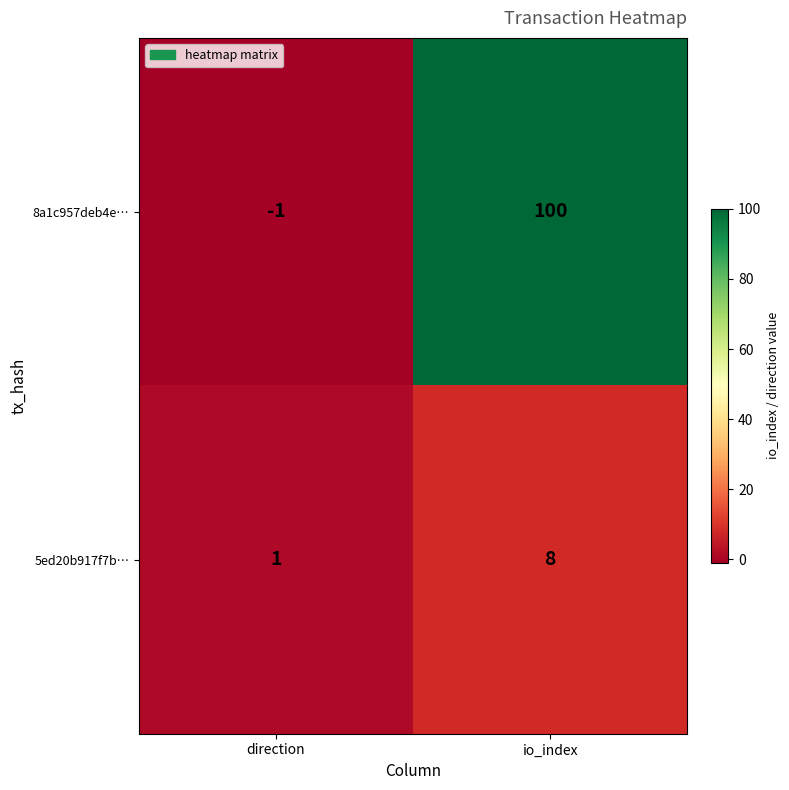

Which series changed the most between direction and io_index?

8a1c957deb4e…